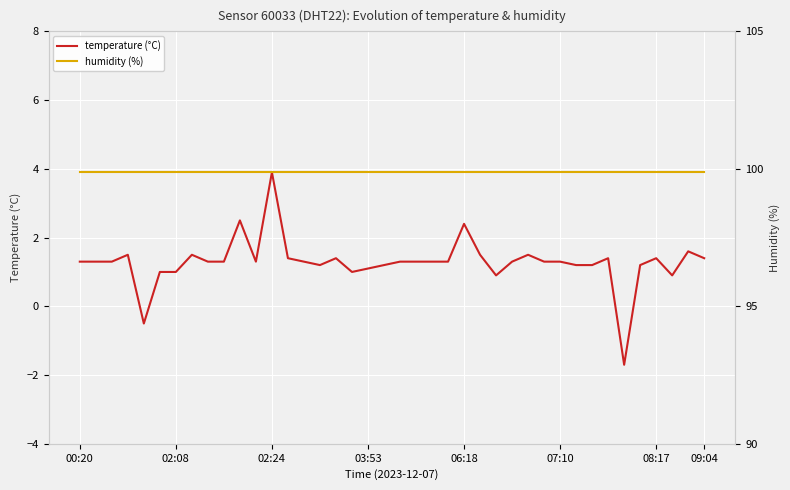

How many data points in temperature (°C) are less than 1?

4